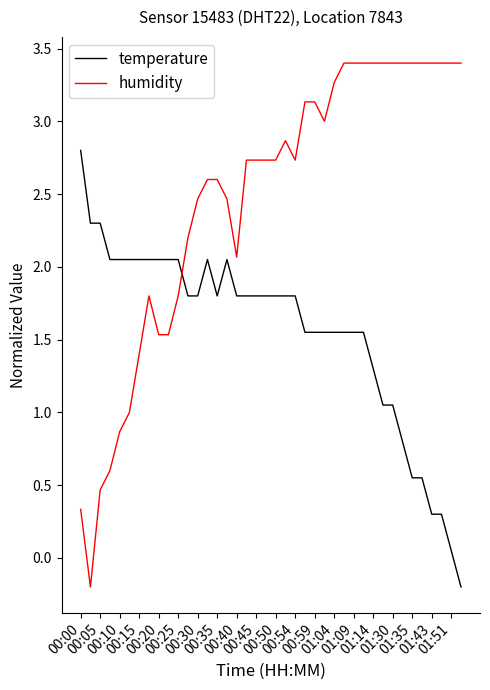

Rank the series by their average value, from highest to lowest.

humidity, temperature